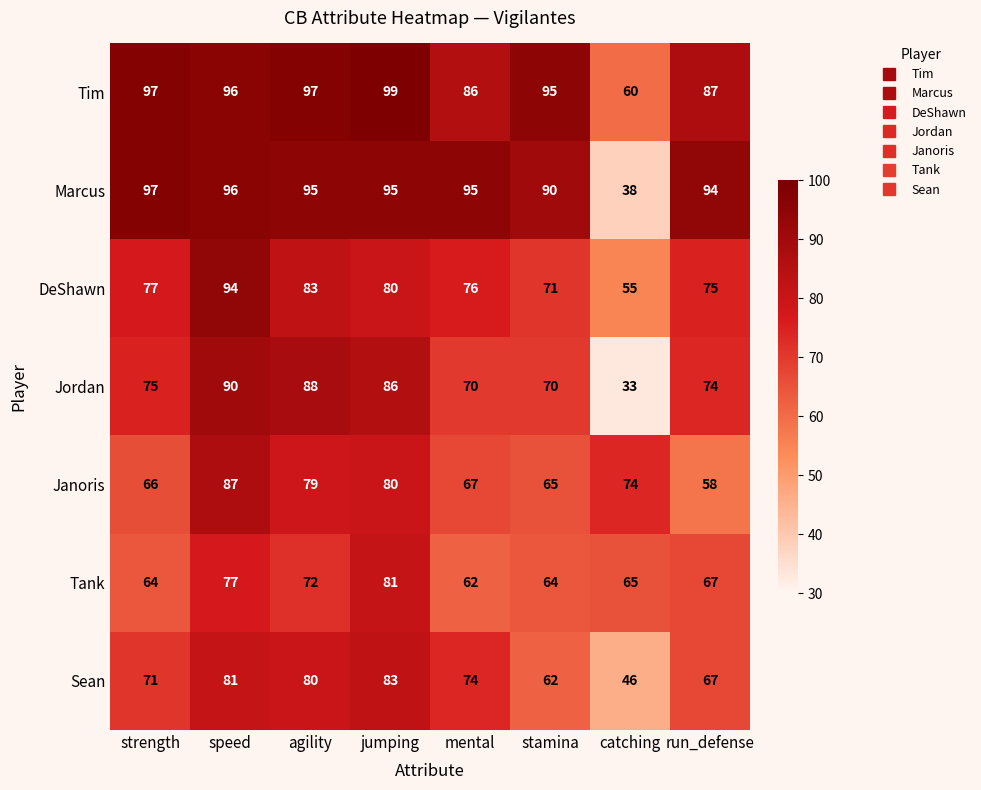

Which series has the largest total across all categories?

Tim